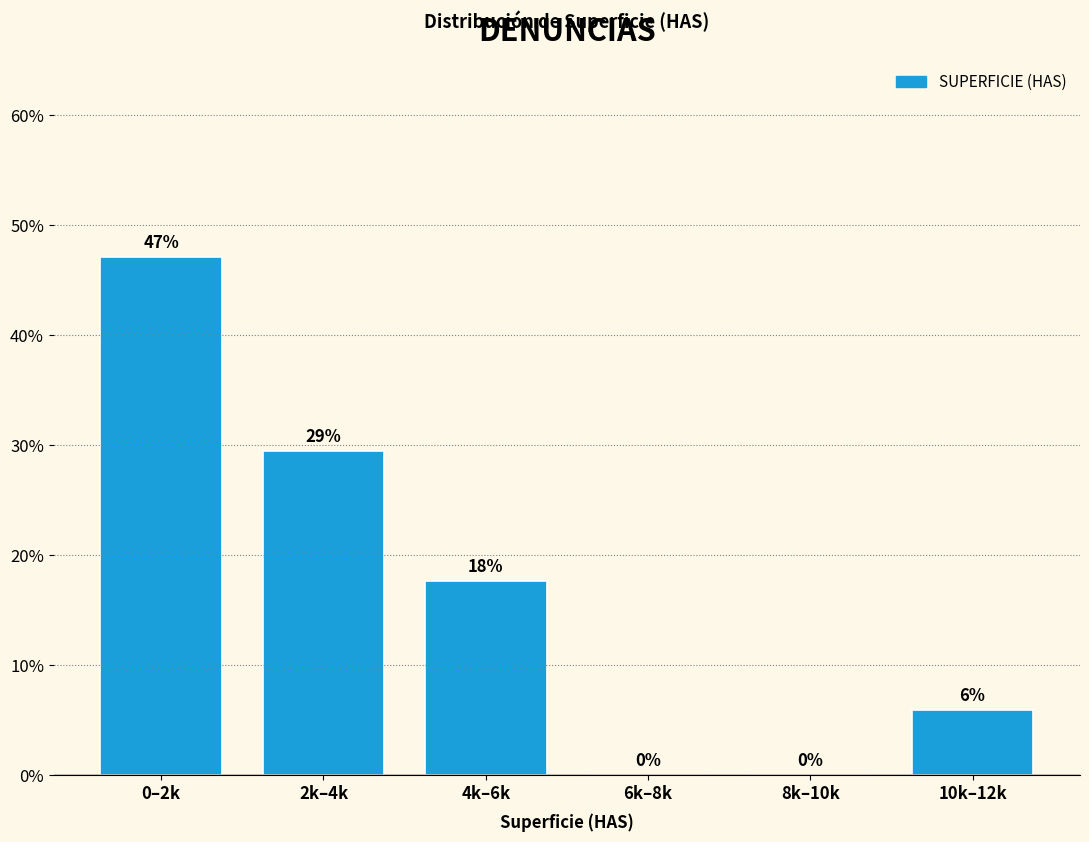

At which category does the chart reach its peak across all series?

0–2k